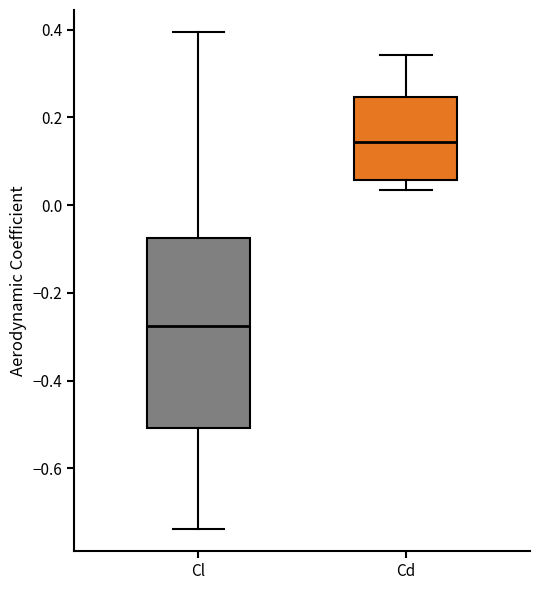

Reading left to right, transcribe this box plot: for each box, give where its median line is, the range the box spans, and where its two whiskers end, as read against the y-axis. The values are not printed on the chart, so give them approximately, as read against the axis.

Cl: median -0.28, box -0.50 to -0.08, whiskers -0.74 to 0.40
Cd: median 0.14, box 0.06 to 0.24, whiskers 0.04 to 0.34